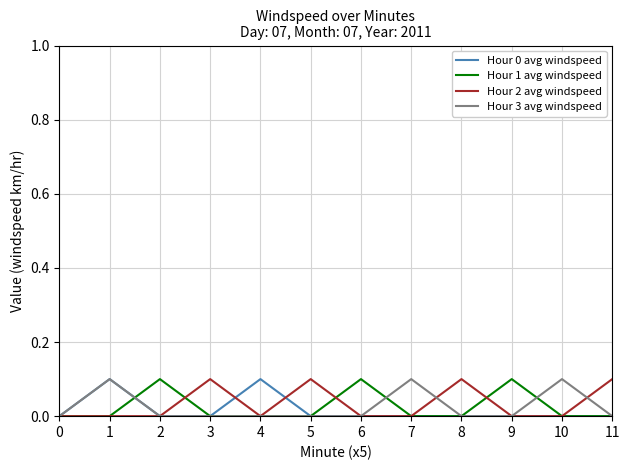

The value of Hour 3 avg windspeed at 11 is -0.1. True or false?

False